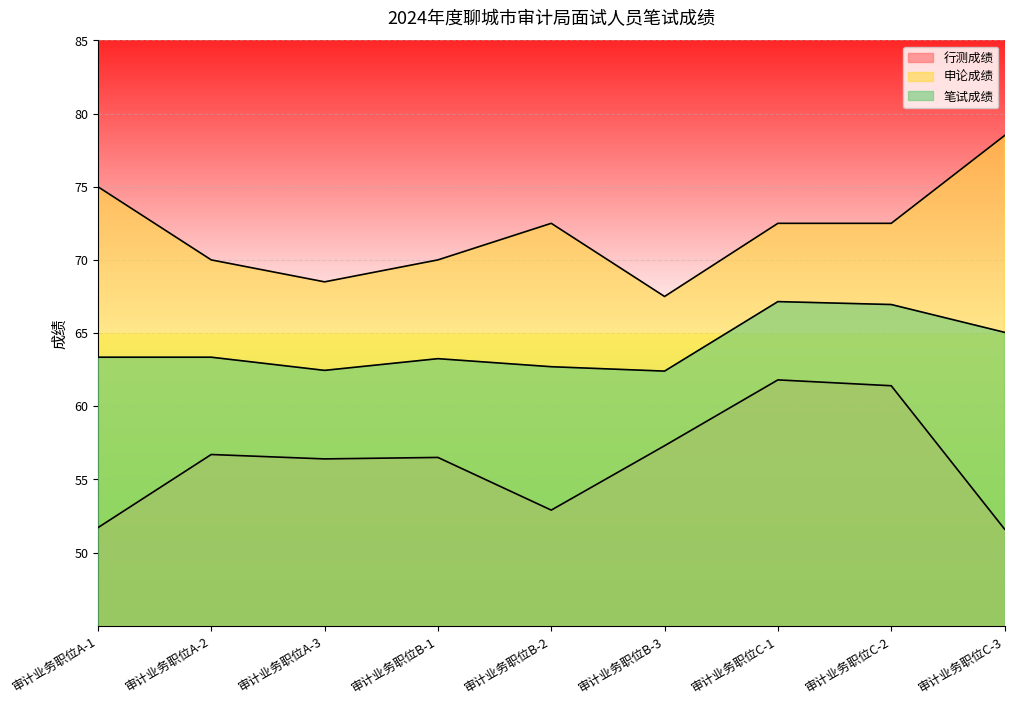

List the series in order of their peak value, lowest first.

行测成绩, 笔试成绩, 申论成绩